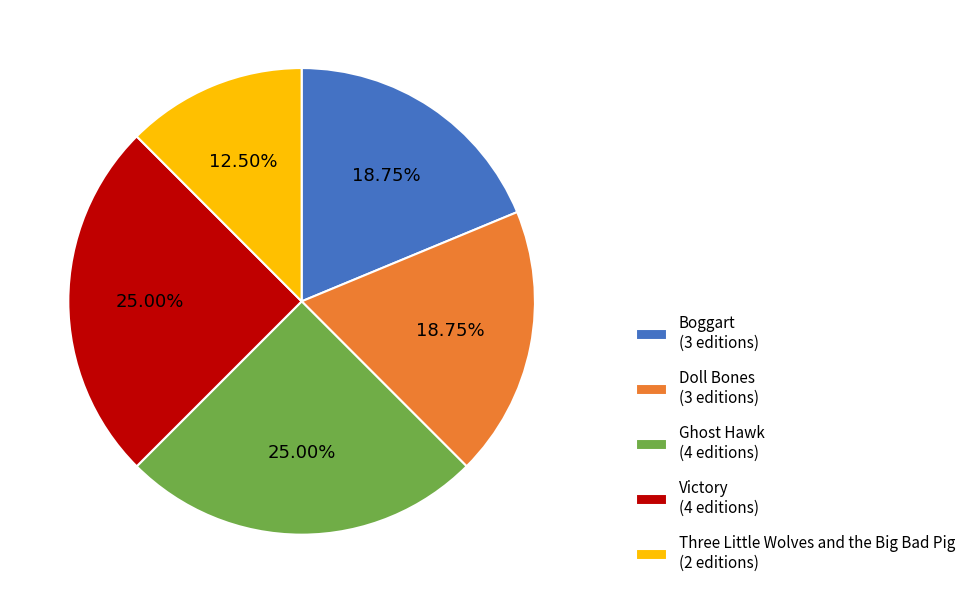

Approximately how many times larger is the value at Ghost Hawk compared to Doll Bones?

1.3